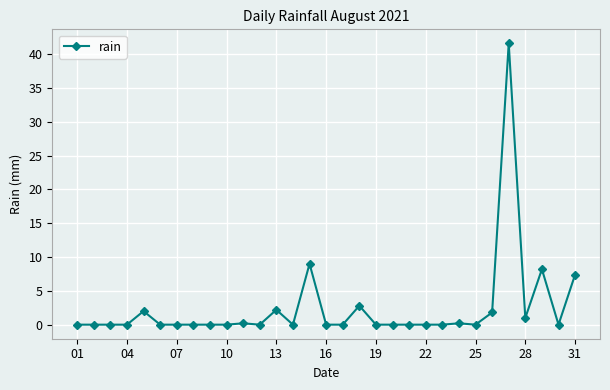

How many distinct data groups are displayed?

1